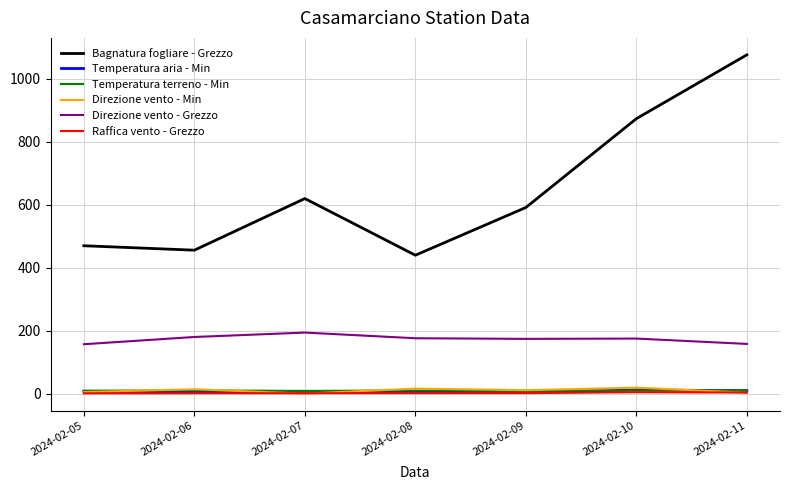

Is it true that Direzione vento - Min equals 16.0 at 2024-02-08?

True